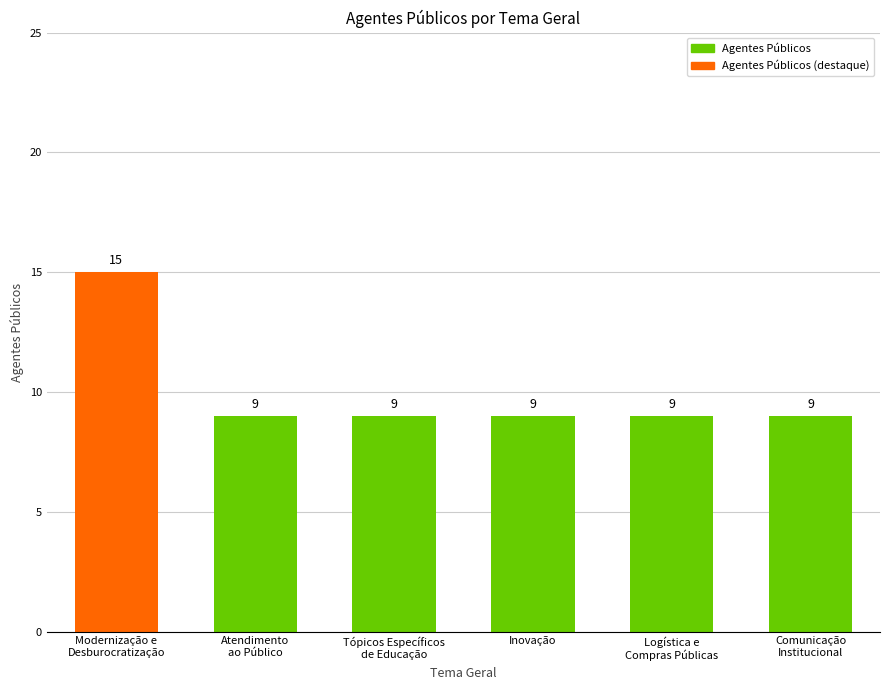

Count the number of data series in this chart.

1